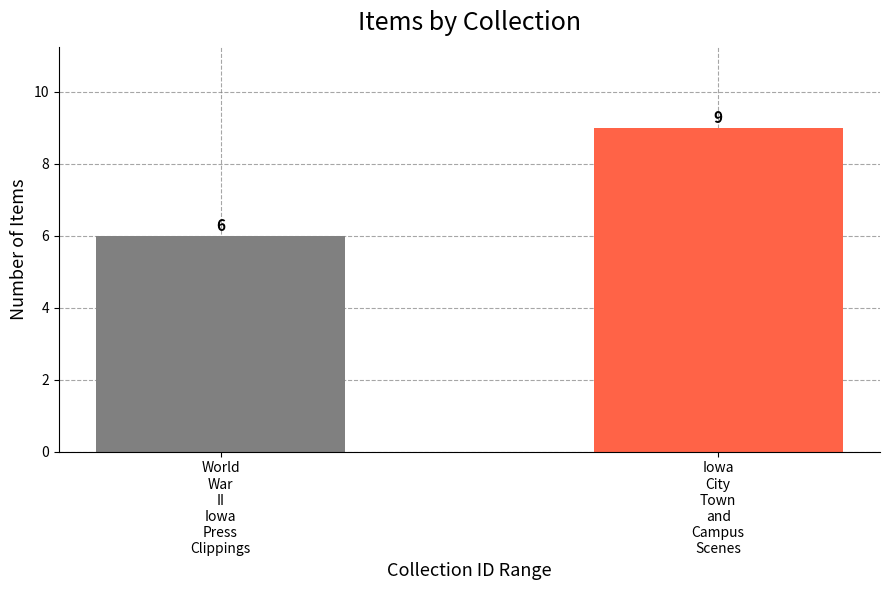

What is the value of the 1st bar from the left?

6